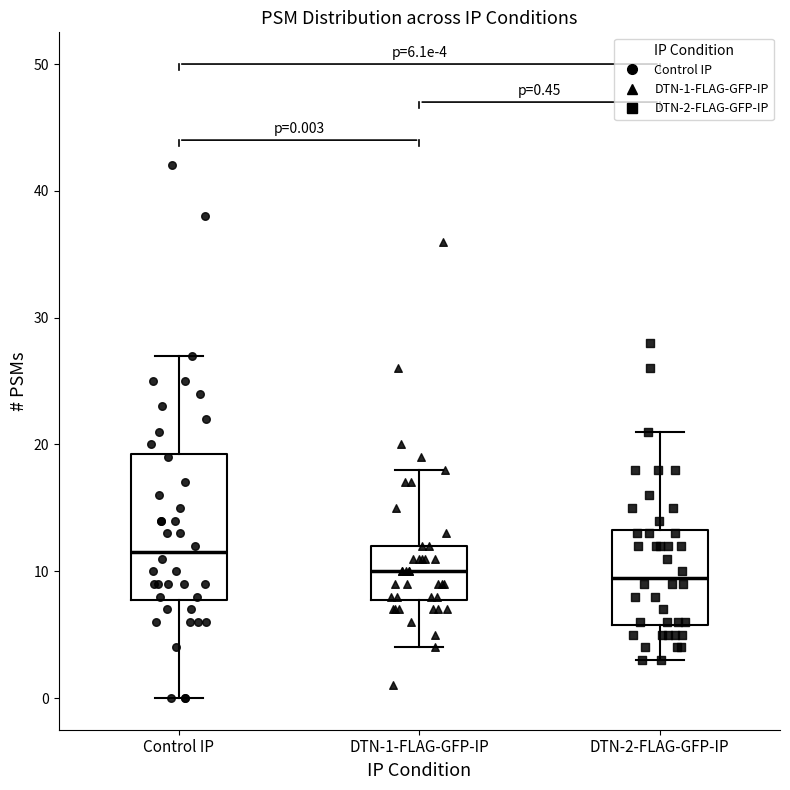

Which box is the tallest, from its lower edge to its upper edge?

Control IP